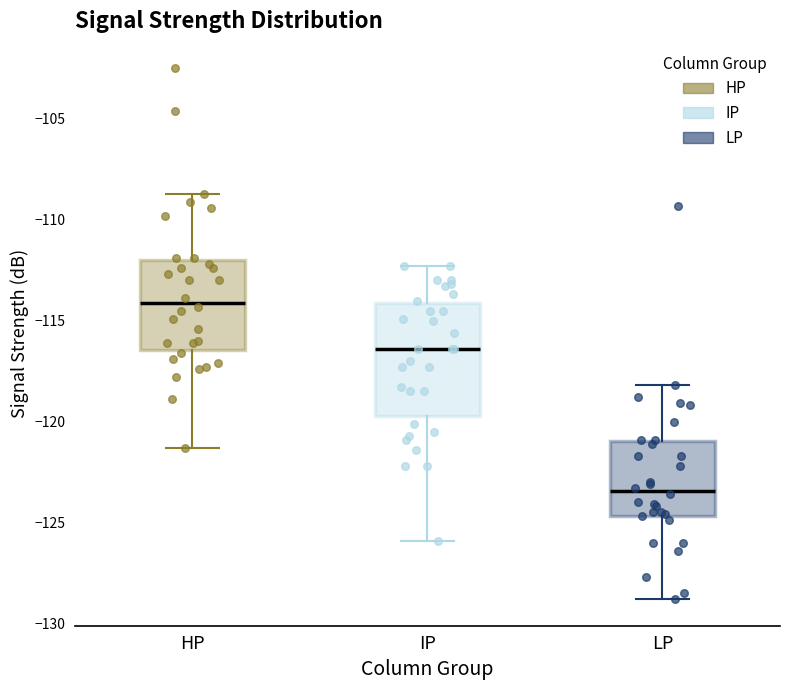

Where is the lower edge of the box for IP on the y-axis? The values are not printed on the chart, so give them approximately, as read against the axis.

-119.5